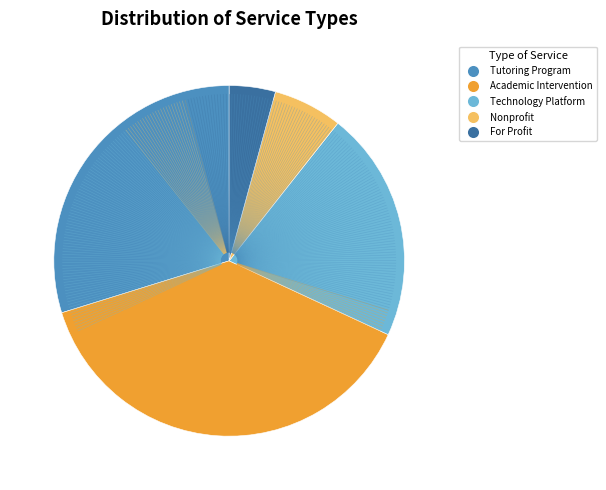

How many slices are in this pie chart?

5